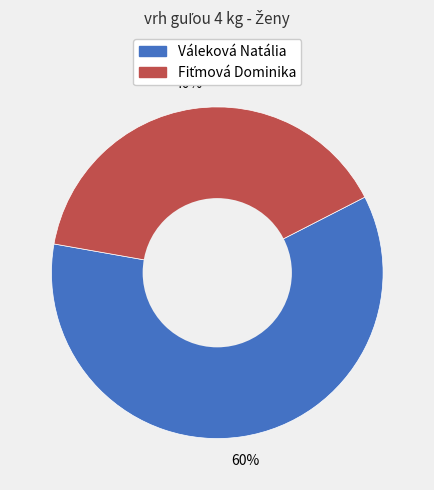

Is there a majority slice in this chart?

Yes